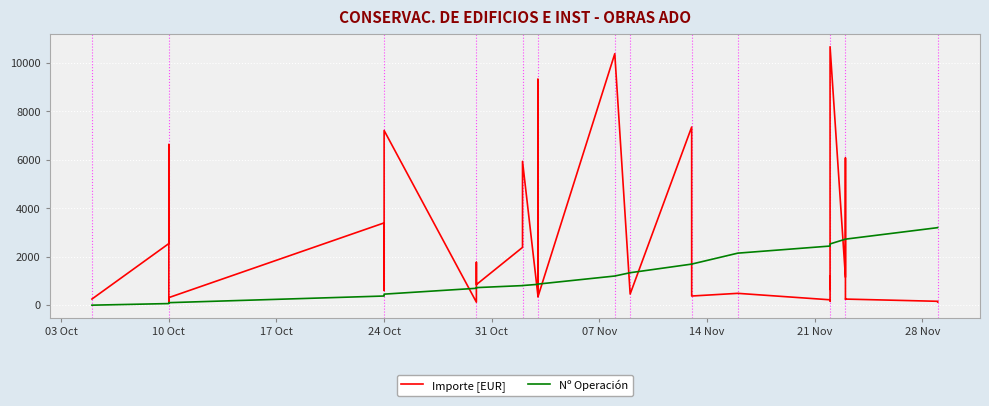

How many values in the Importe [EUR] series exceed 653?

19